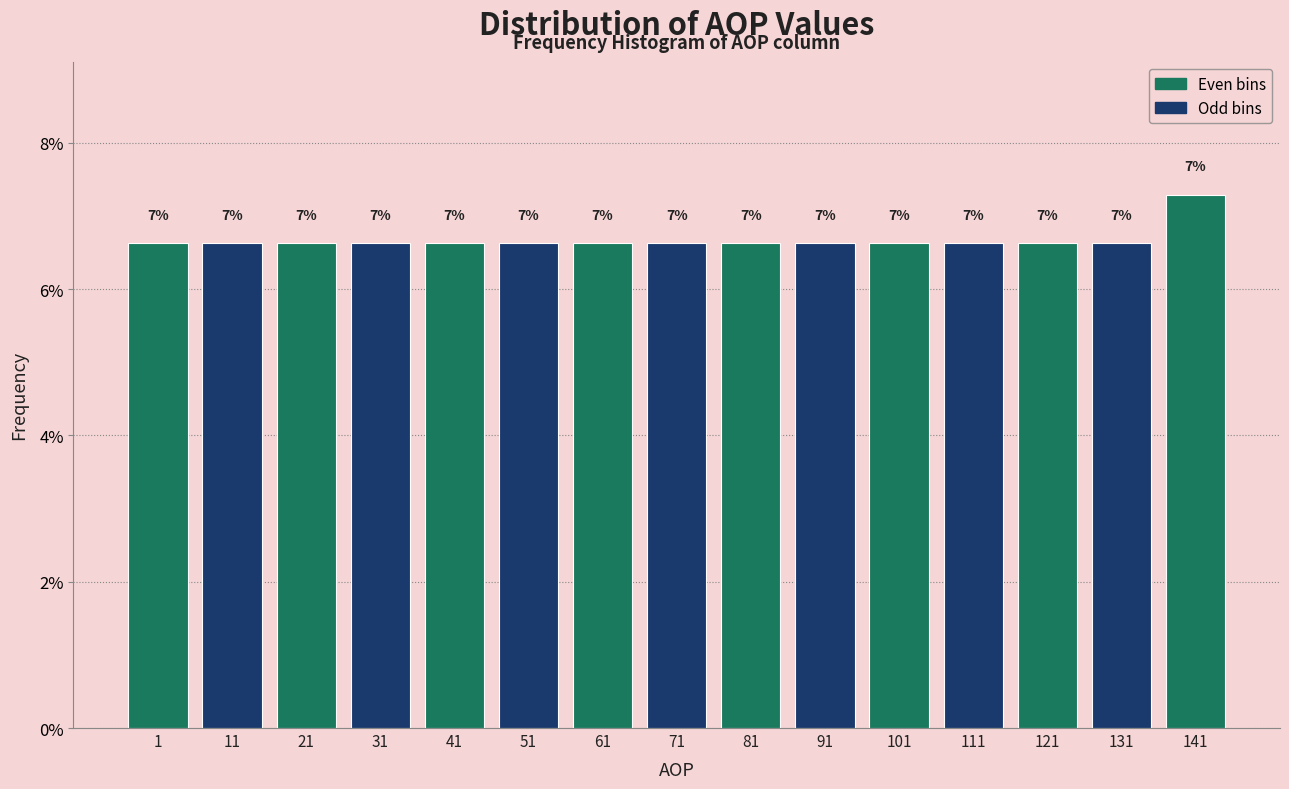

Does the chart contain any negative values?

No